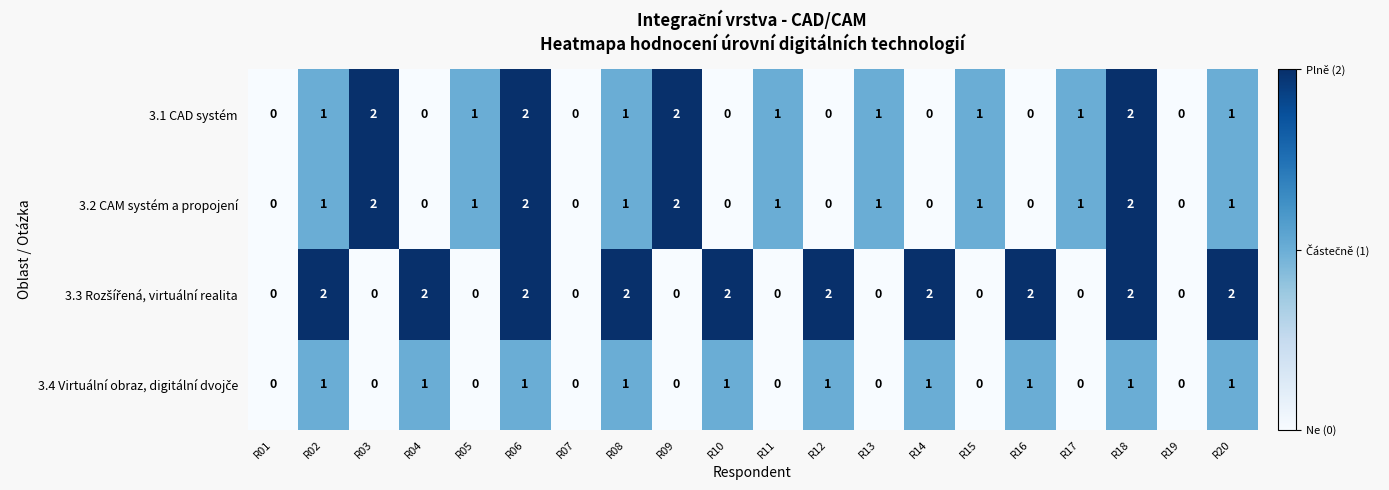

Is the value of 3.1 CAD systém at R06 greater than the value of 3.2 CAM systém a propojení at R17?

Yes